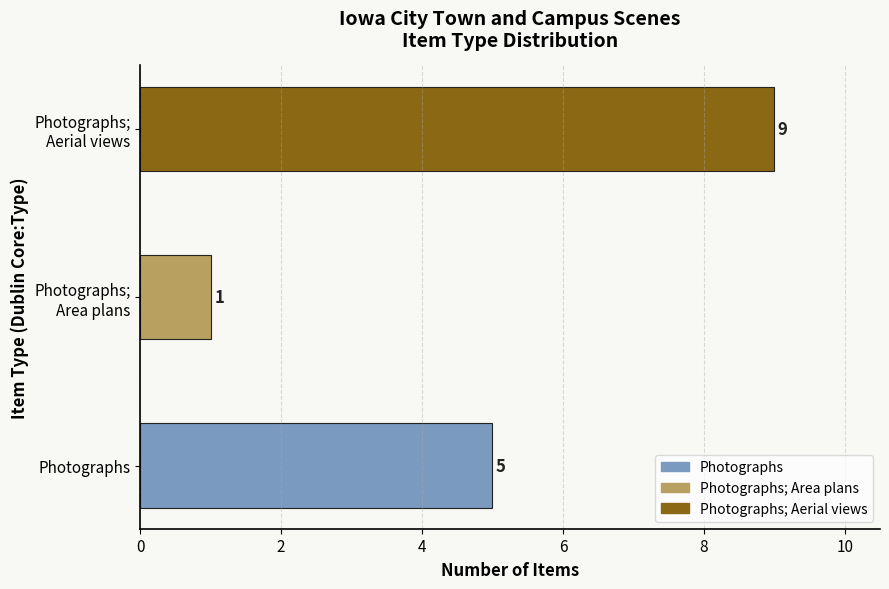

What is the sum of all values?

15